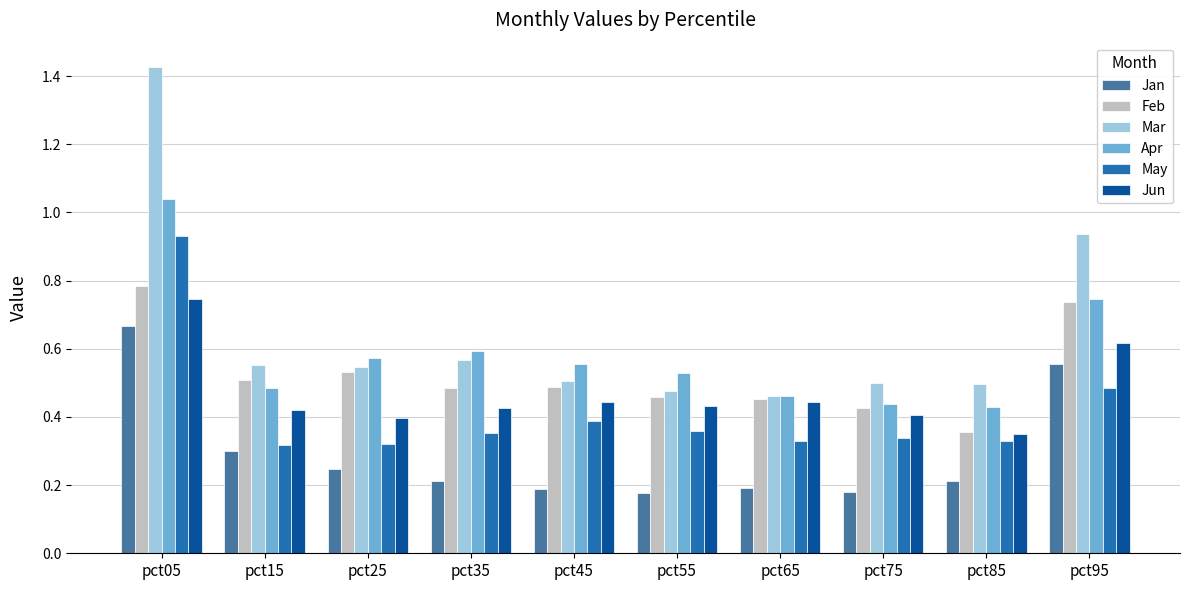

What is the sum of all Feb values?

5.2